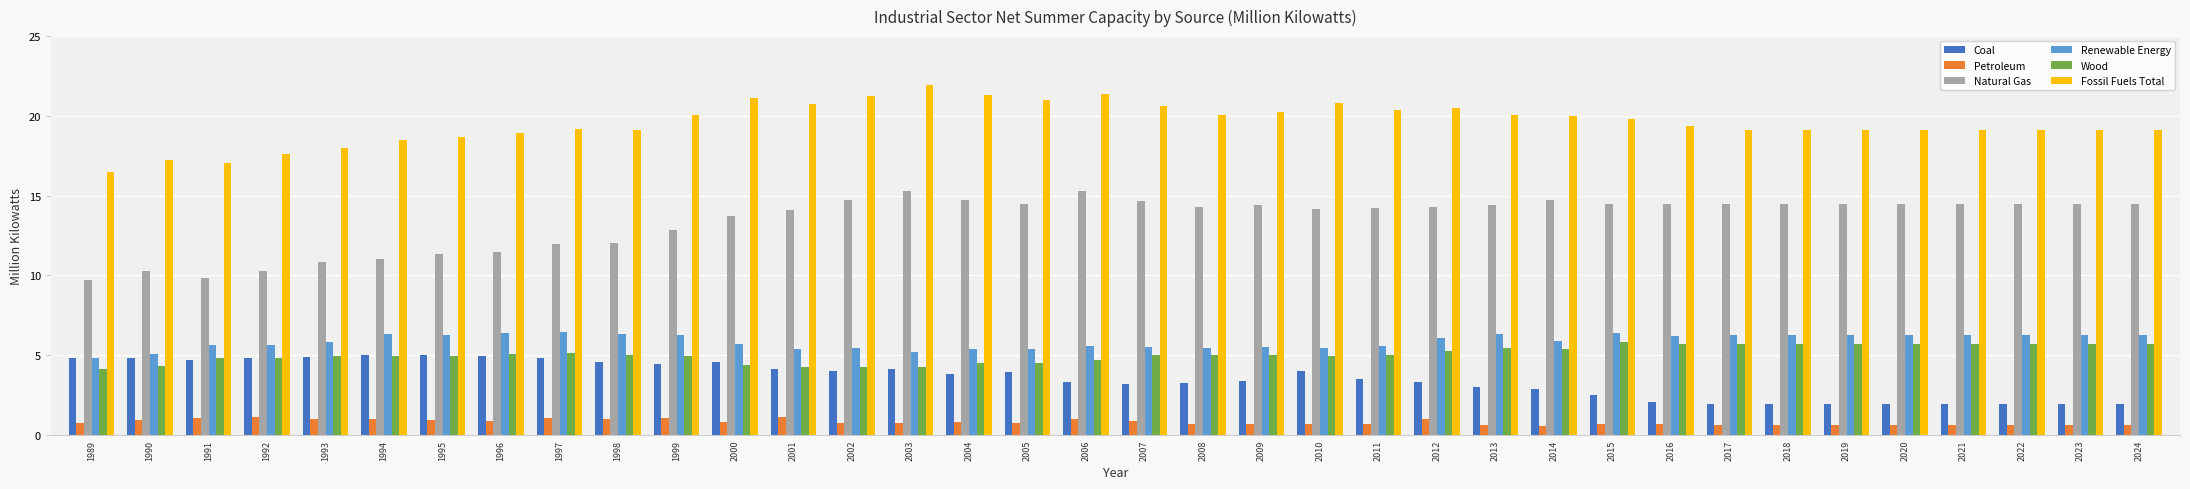

What is the difference between the maximum and second lowest values in the Petroleum series?

0.5